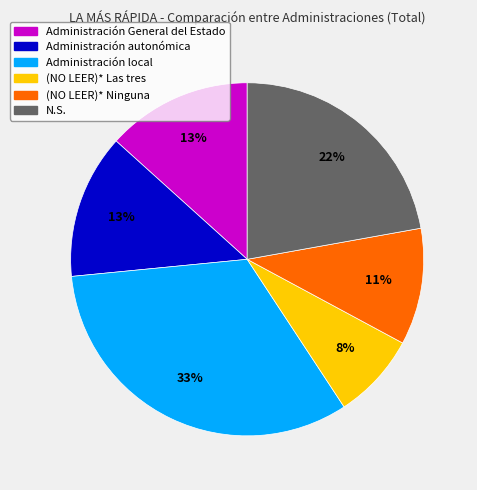

What is the ratio of the value at Administración local to the value at N.S.?

1.5